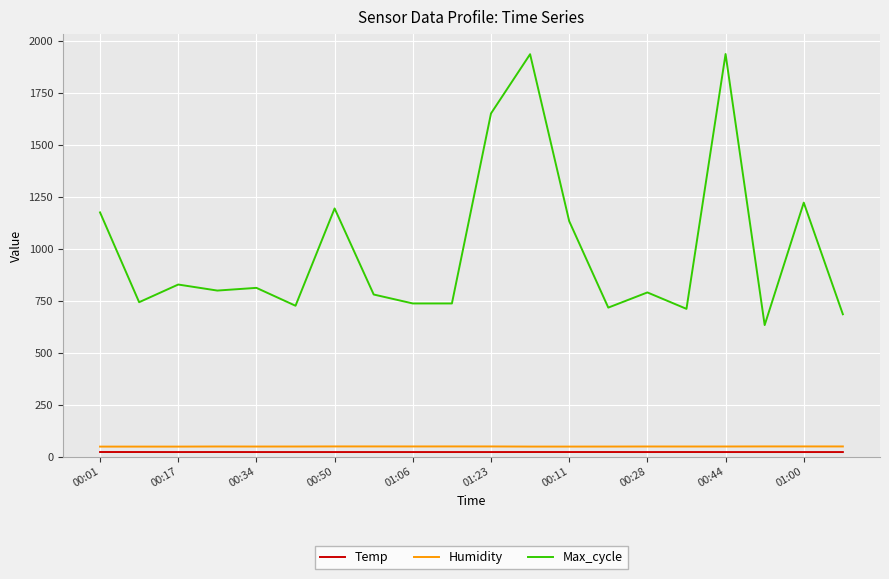

What is the difference between the maximum and minimum values in the Humidity series?

0.8